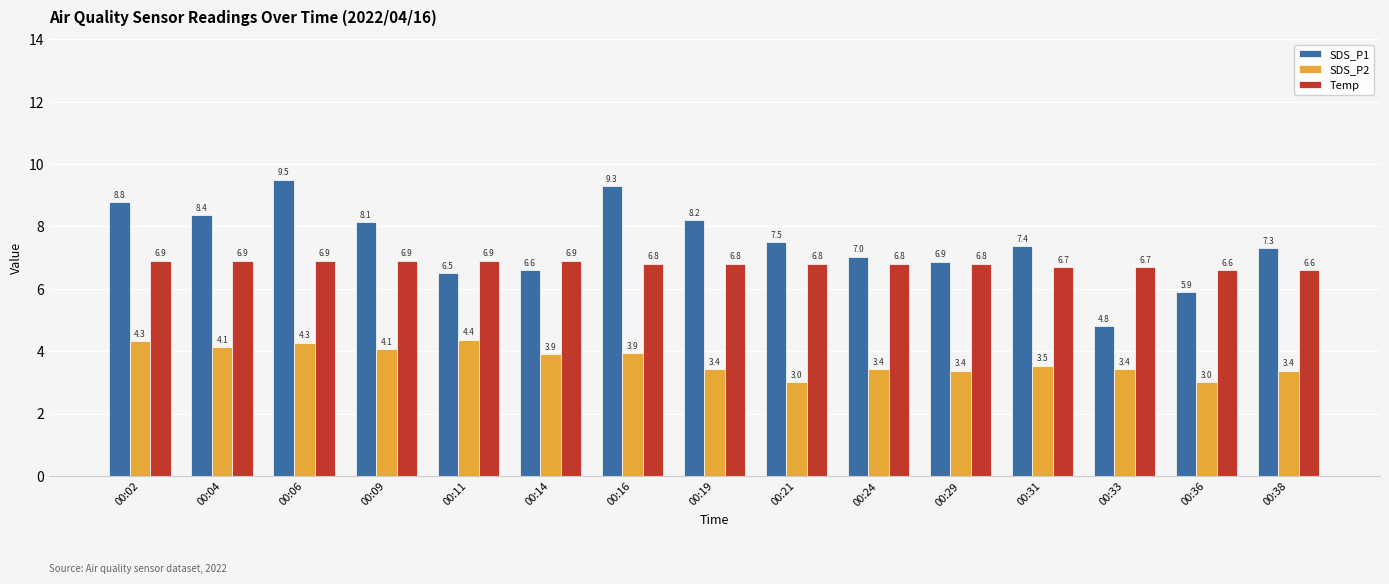

At which category is the sum across all series the highest?

00:06